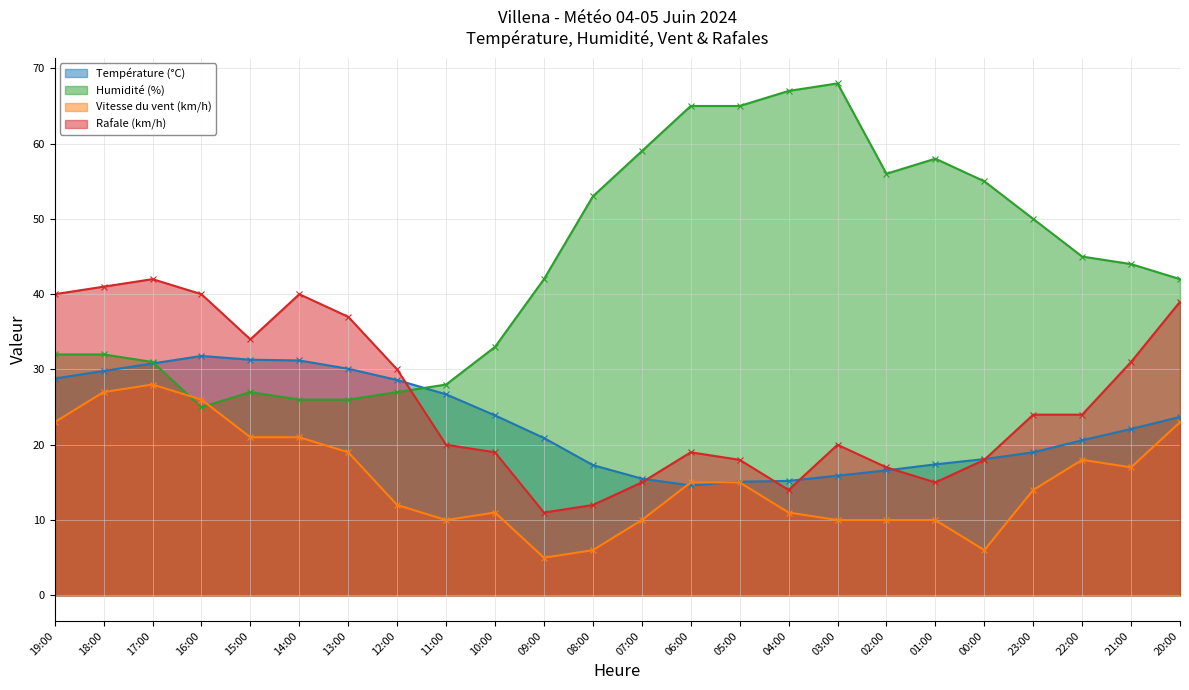

Rank the series at 08:00 from highest to lowest value.

Humidité (%), Température (°C), Rafale (km/h), Vitesse du vent (km/h)